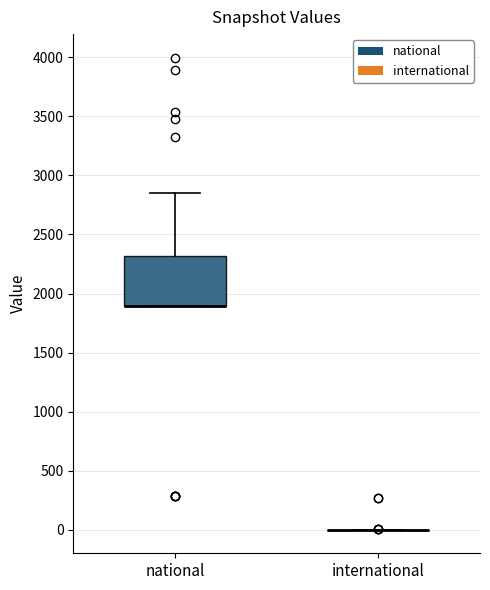

Reading left to right, transcribe this box plot: for each box, give where its median line is, the range the box spans, and where its two whiskers end, as read against the y-axis. The values are not printed on the chart, so give them approximately, as read against the axis.

national: median 1900 (drawn on the box's lower edge), box 1900 to 2300, whiskers 1900 to 2850
international: box collapsed to a line at 0, whiskers 0 to 0